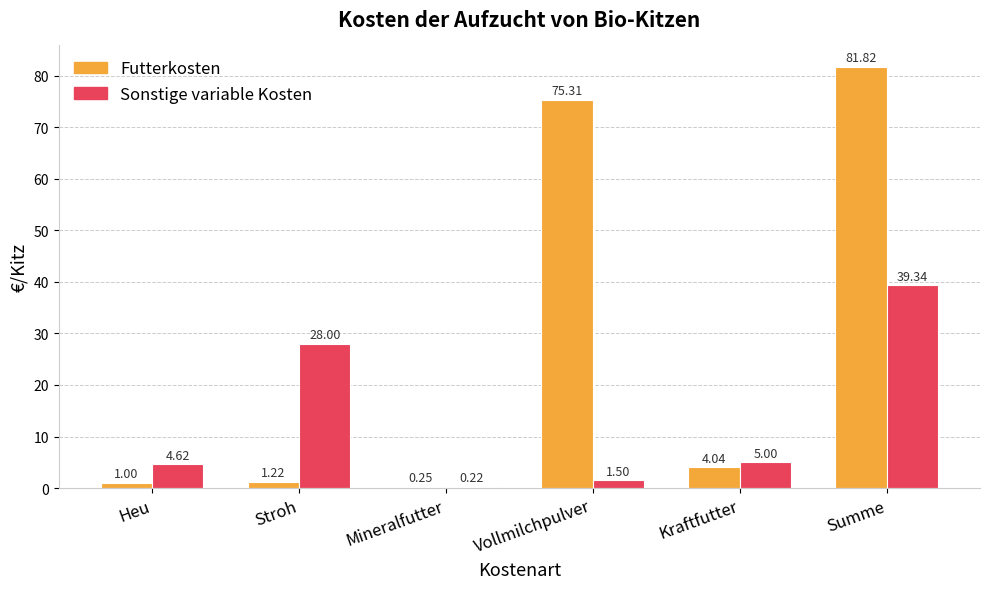

What is the sum of all Futterkosten values?

163.6